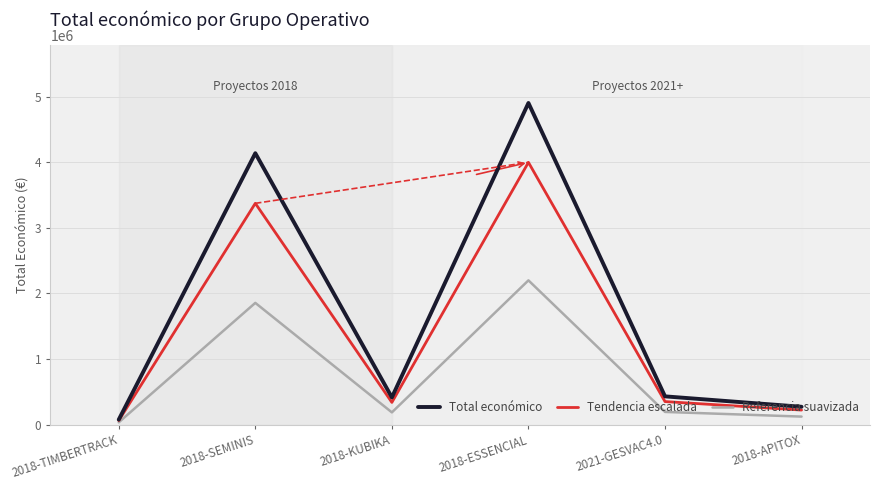

Is the value of Tendencia escalada at 2018-TIMBERTRACK greater than the value of Total económico at 2018-TIMBERTRACK?

No